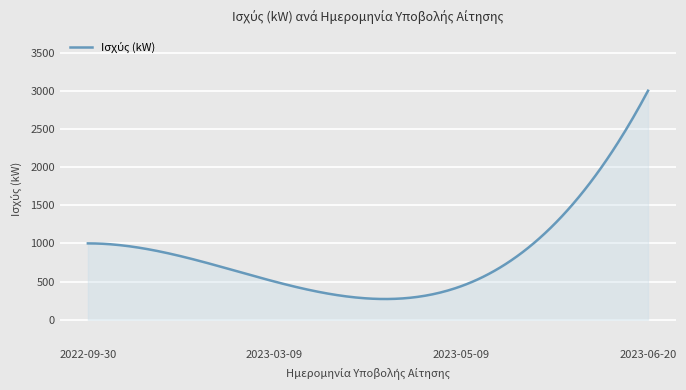

What is the difference between the maximum and minimum values?

2728.2